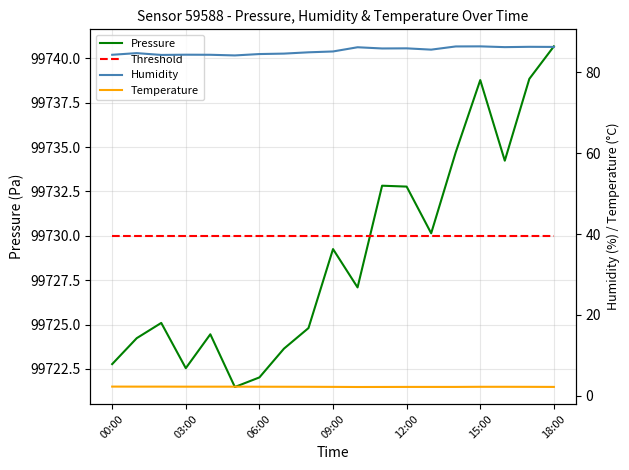

Is it true that Threshold equals 99730.0 at 18:00?

True